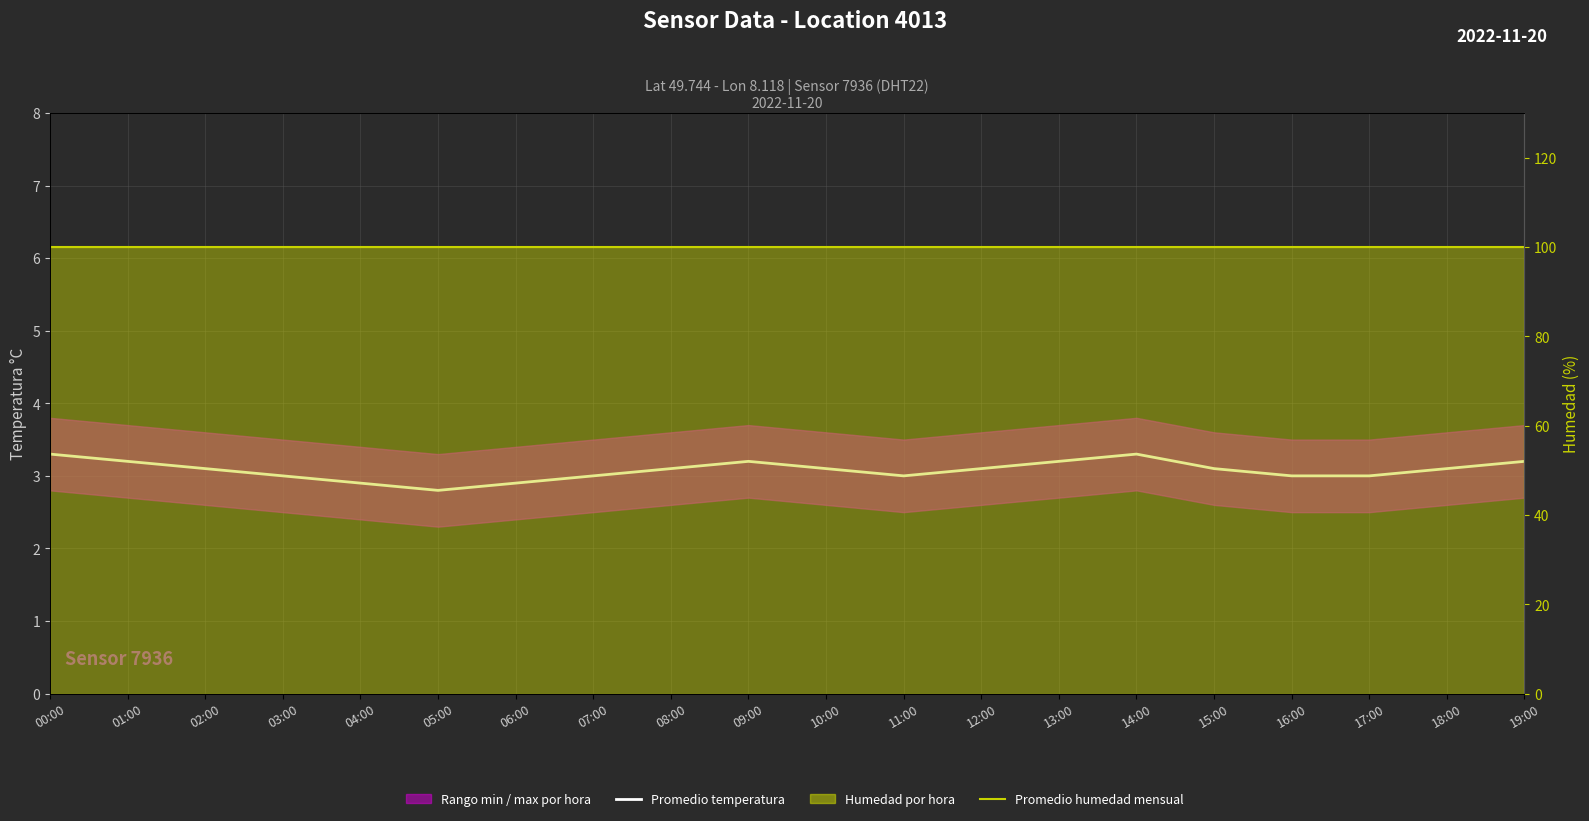

At which label does Promedio temperatura reach its minimum?

05:00